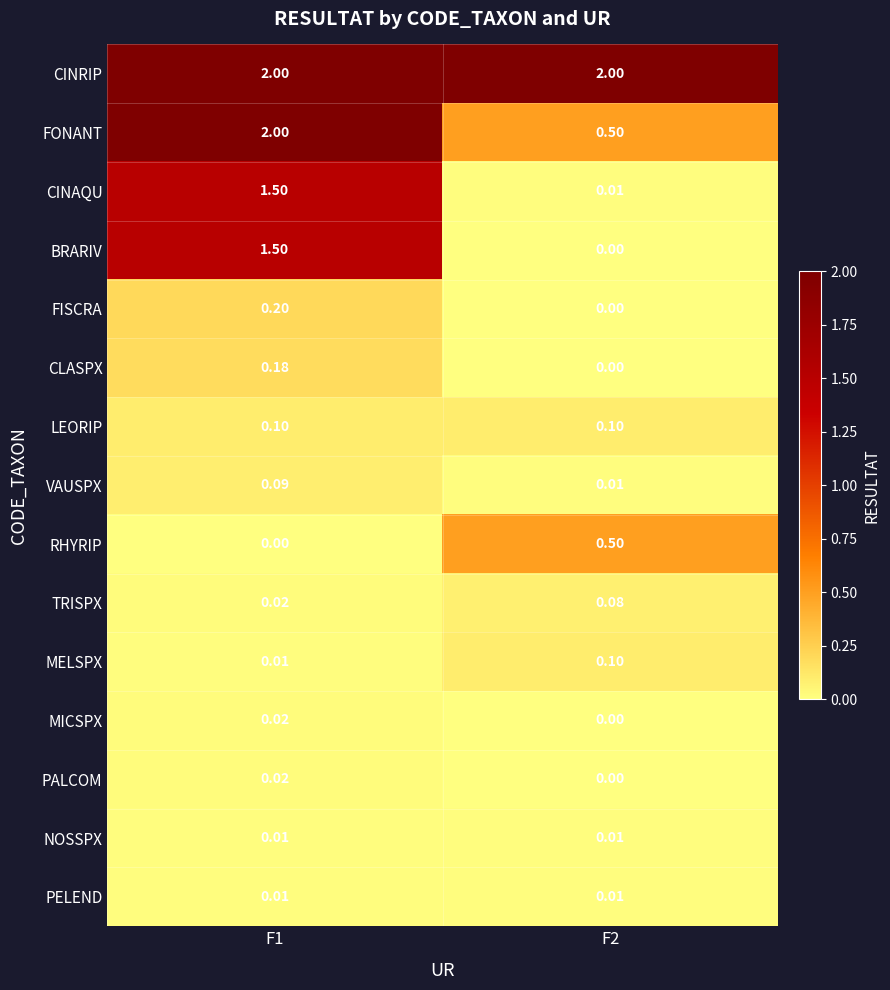

Which series has the largest total across all categories?

CINRIP